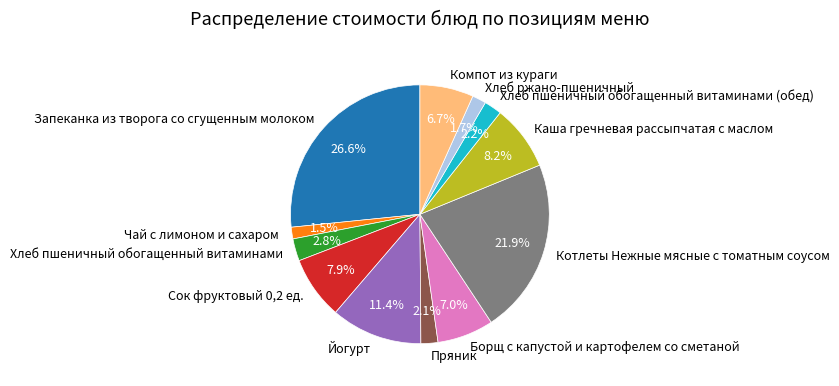

Does any single category account for the majority?

No